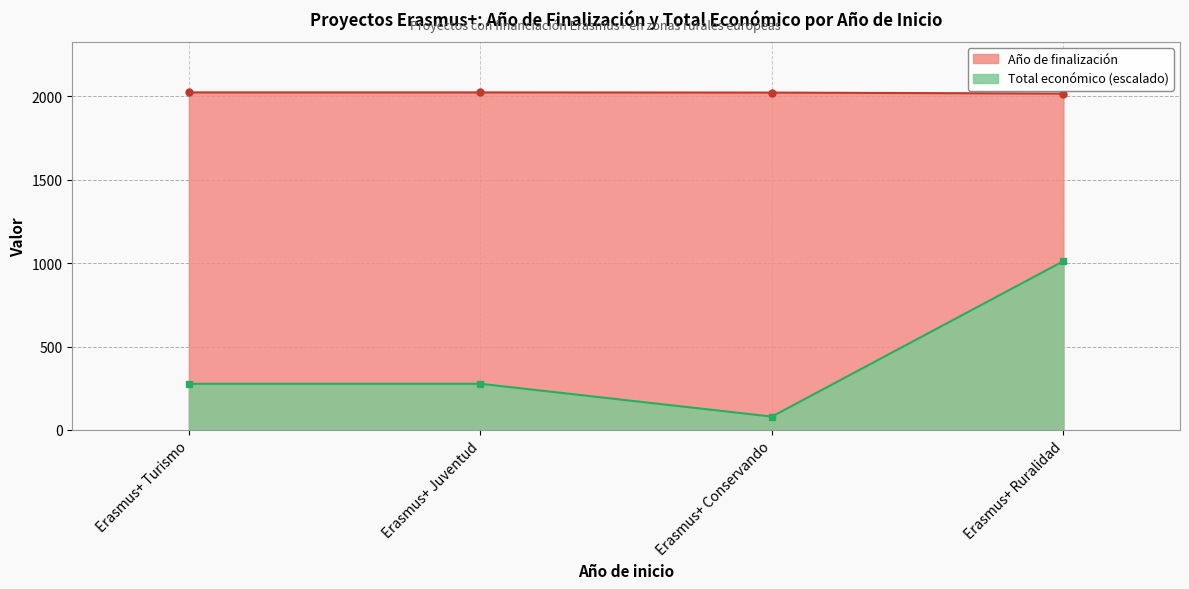

Which series has the largest range (max minus min)?

Total económico (escalado)